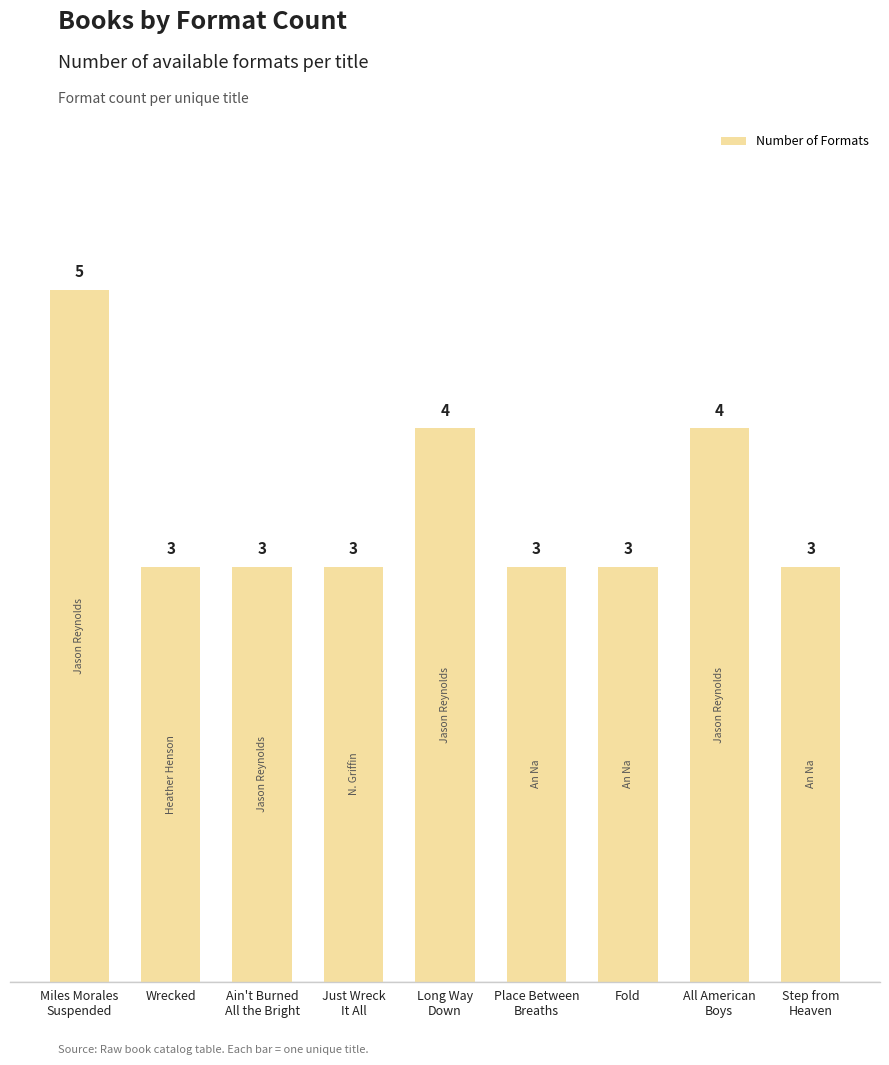

What is the average value?

3